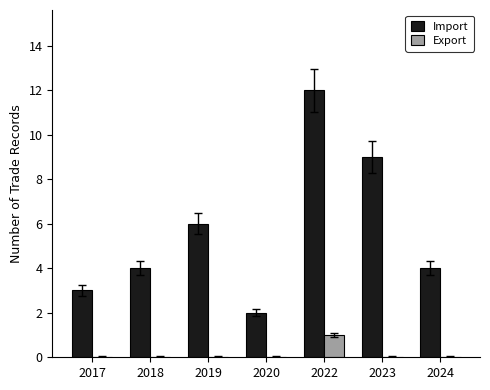

What is the difference between the Import values at 2020 and 2017?

1